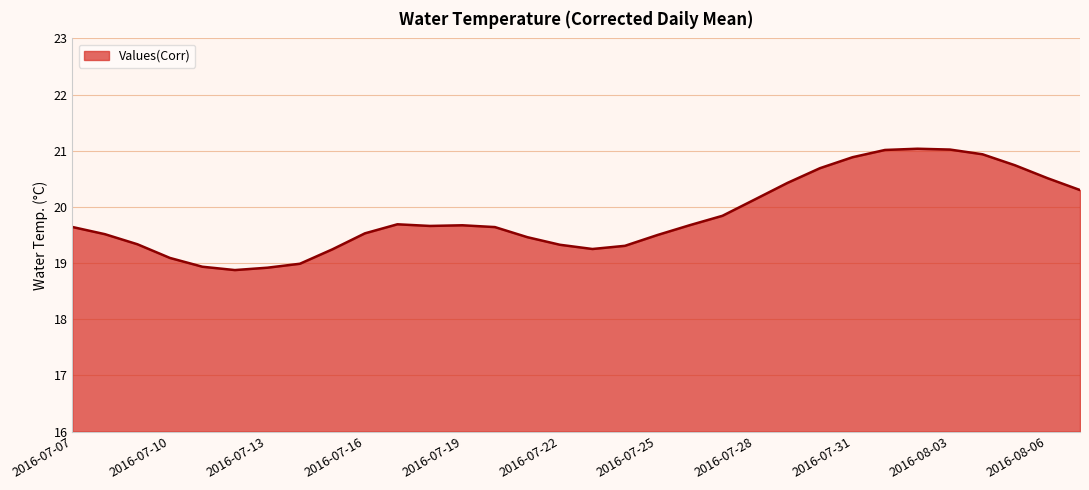

What is the minimum value shown in the chart?

18.9